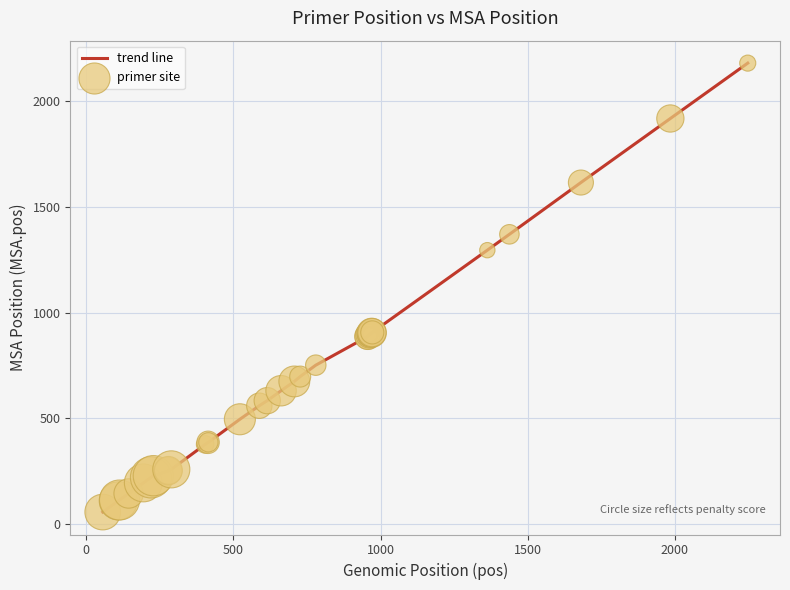

What is the maximum value shown in the chart?

2180